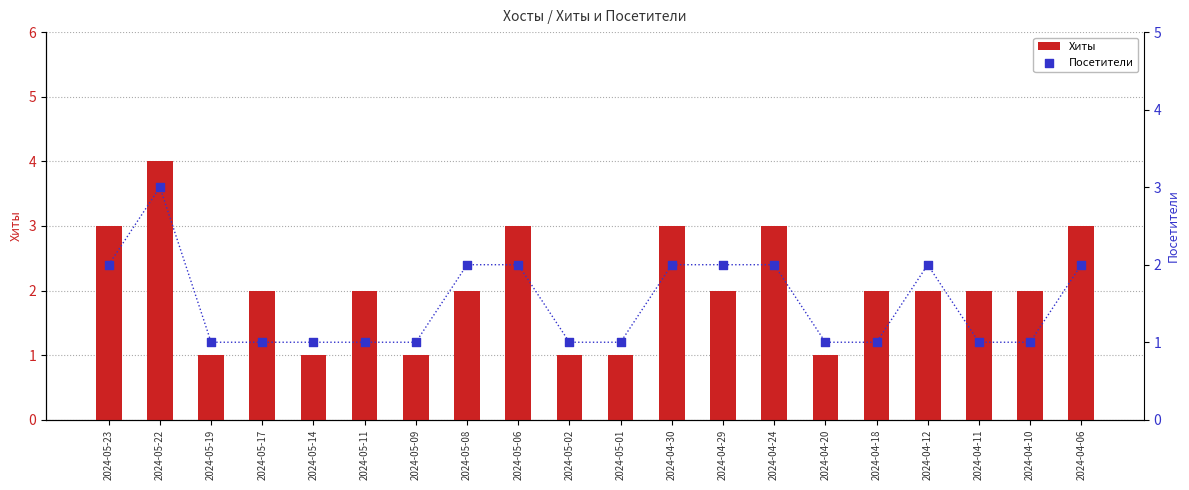

At which category is the sum across all series the highest?

2024-05-22